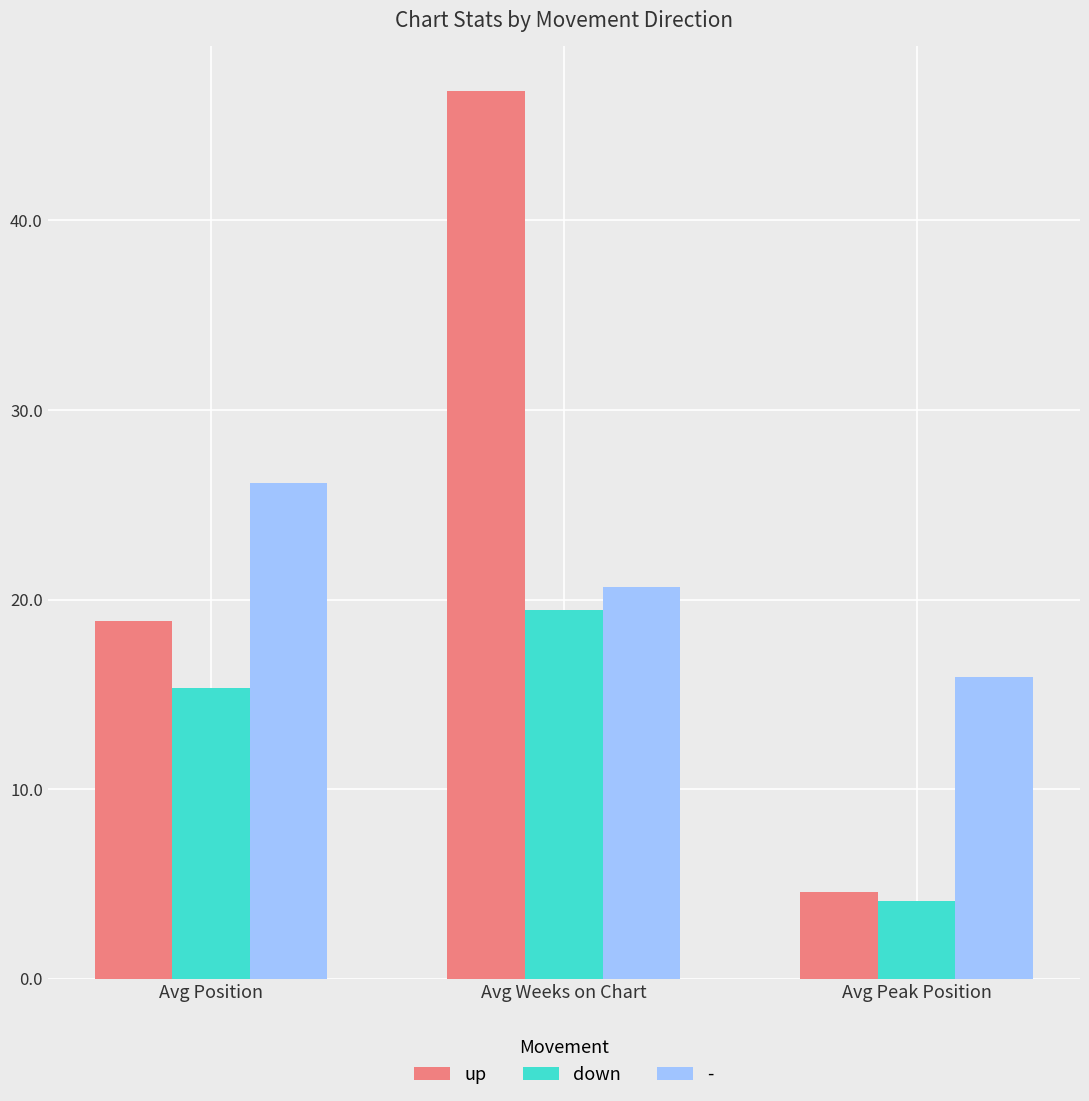

Reading left to right, transcribe all the data shown in this chart.

up: 18.9	46.8	4.6
down: 15.3	19.4	4.1
-: 26.1	20.6	15.9